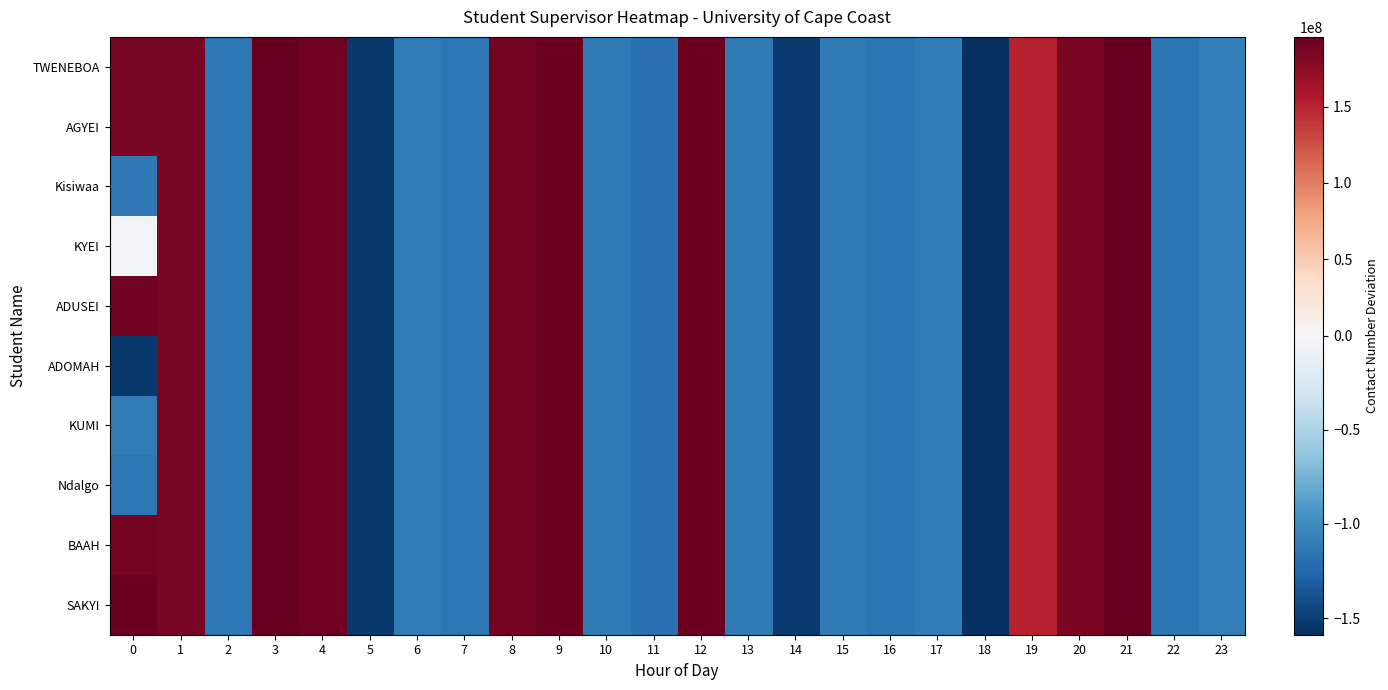

How many data points does each series have?

24